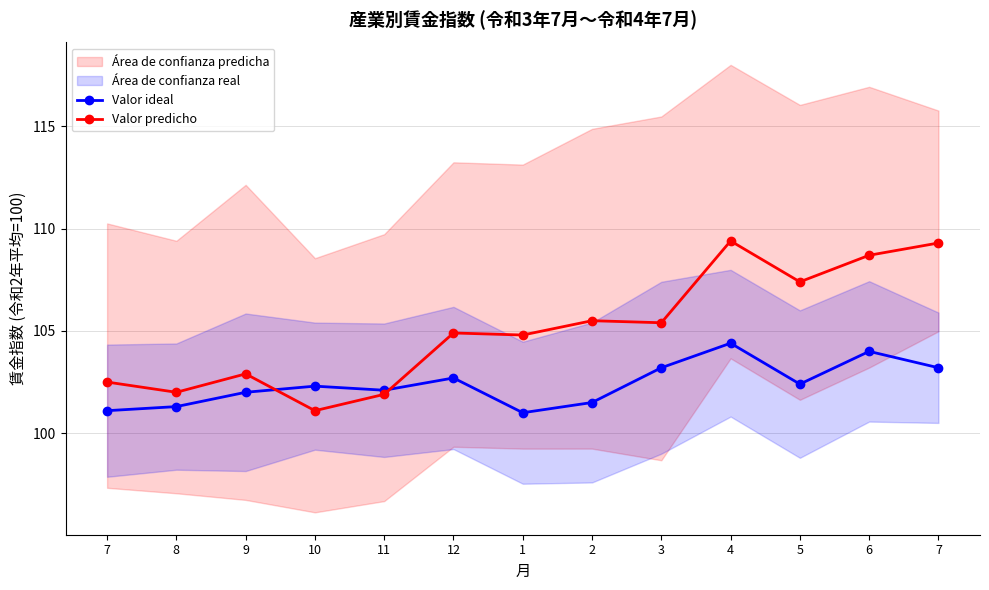

How many data points in Valor ideal are above 102?

8